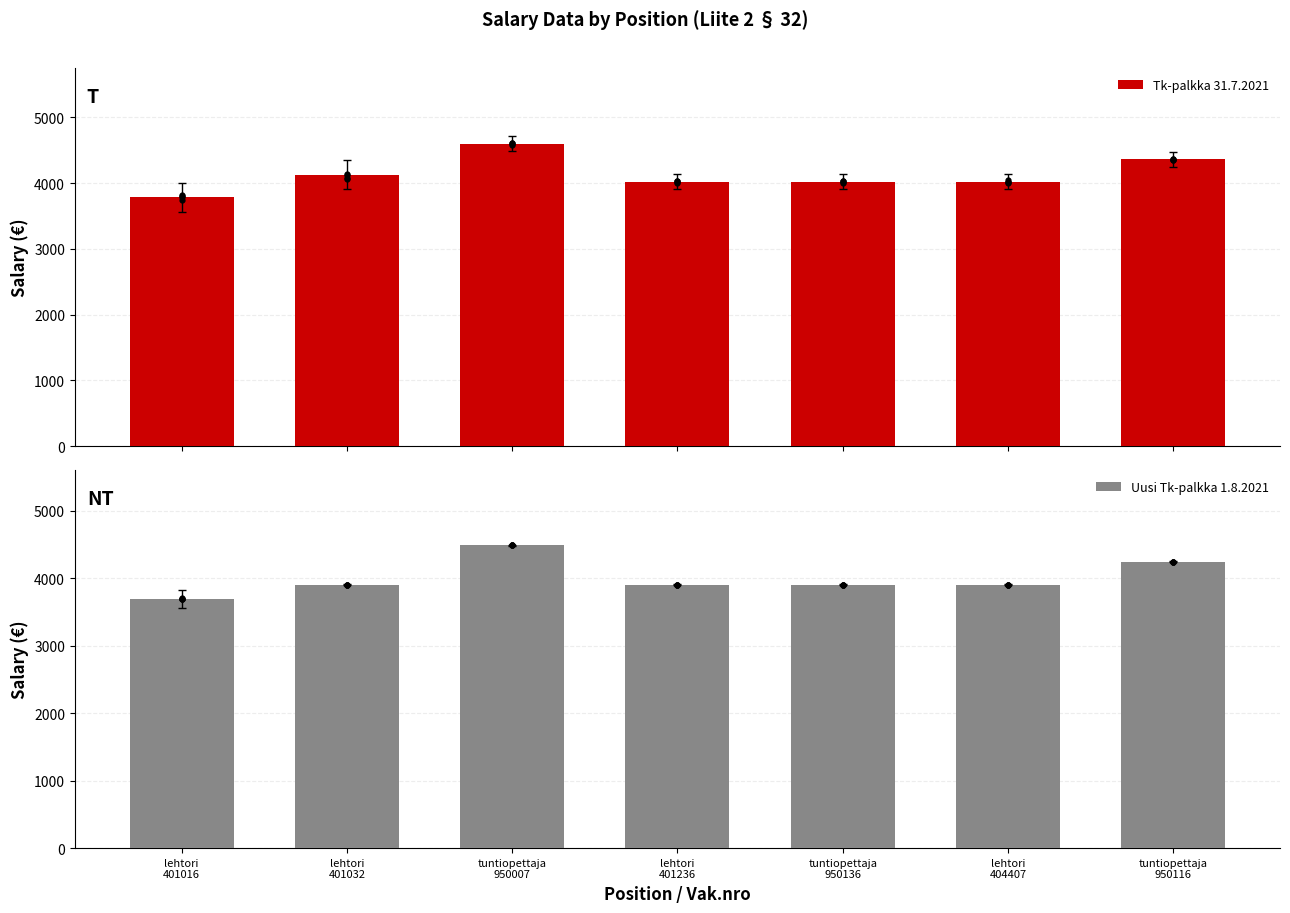

Is the value of Uusi Tk-palkka 1.8.2021 at lehtori
401032 greater than the value of Tk-palkka 31.7.2021 at tuntiopettaja
950007?

No